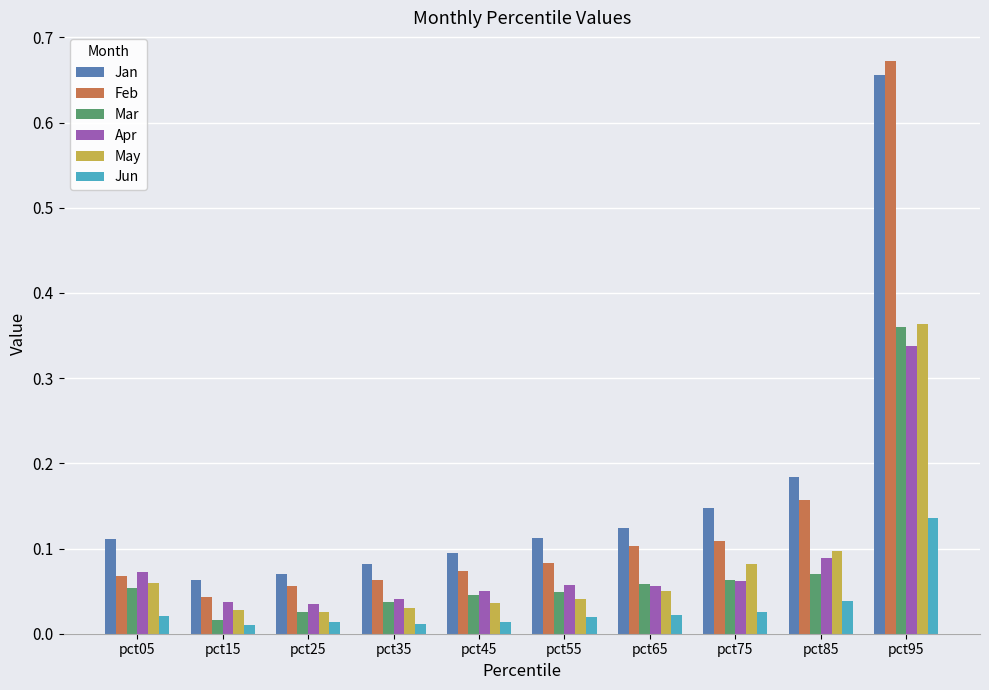

Are the bars horizontal?

No